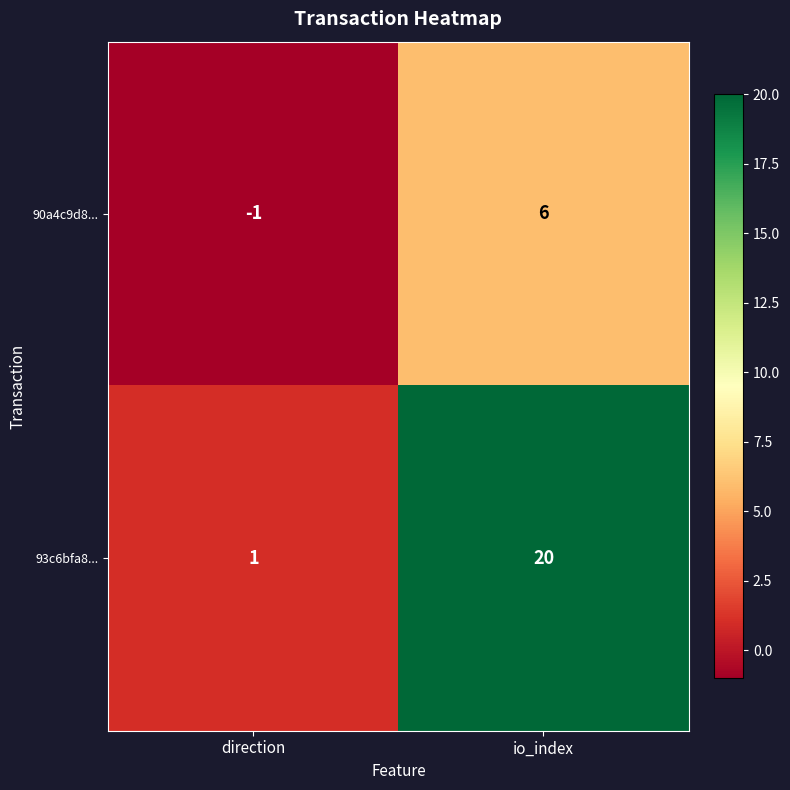

What is the highest value of the 93c6bfa8... series?

20